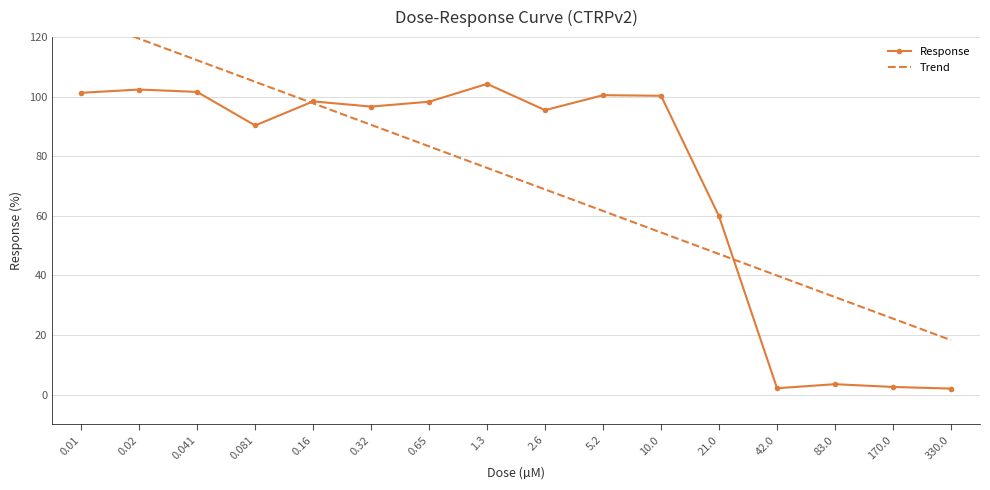

How many points are higher than both their immediate neighbors (excluding endpoints)?

5